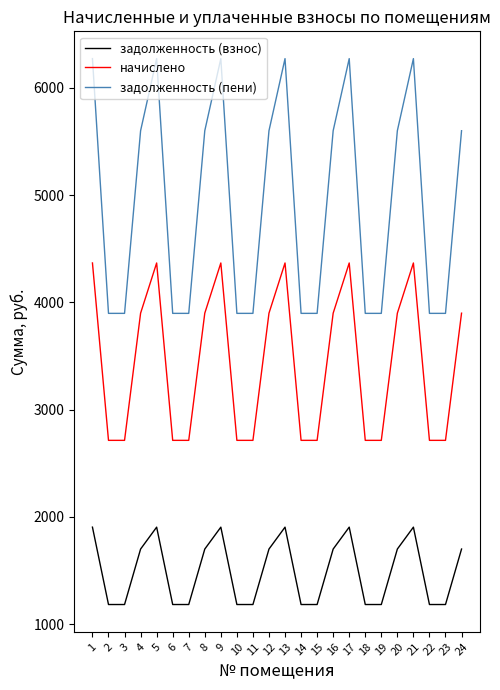

The value of задолженность (пени) at 12 is 5601.0. True or false?

True